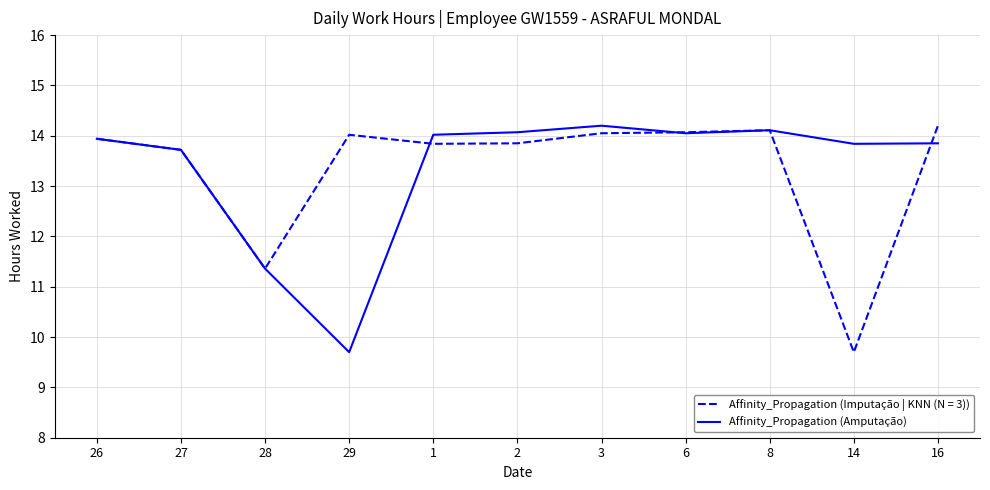

What is the minimum value for Affinity_Propagation (Amputação)?

9.7